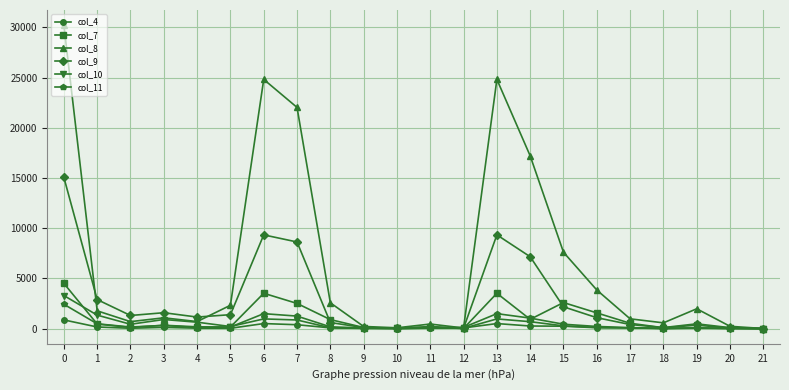

The value of col_9 at 0 is 15056. True or false?

True